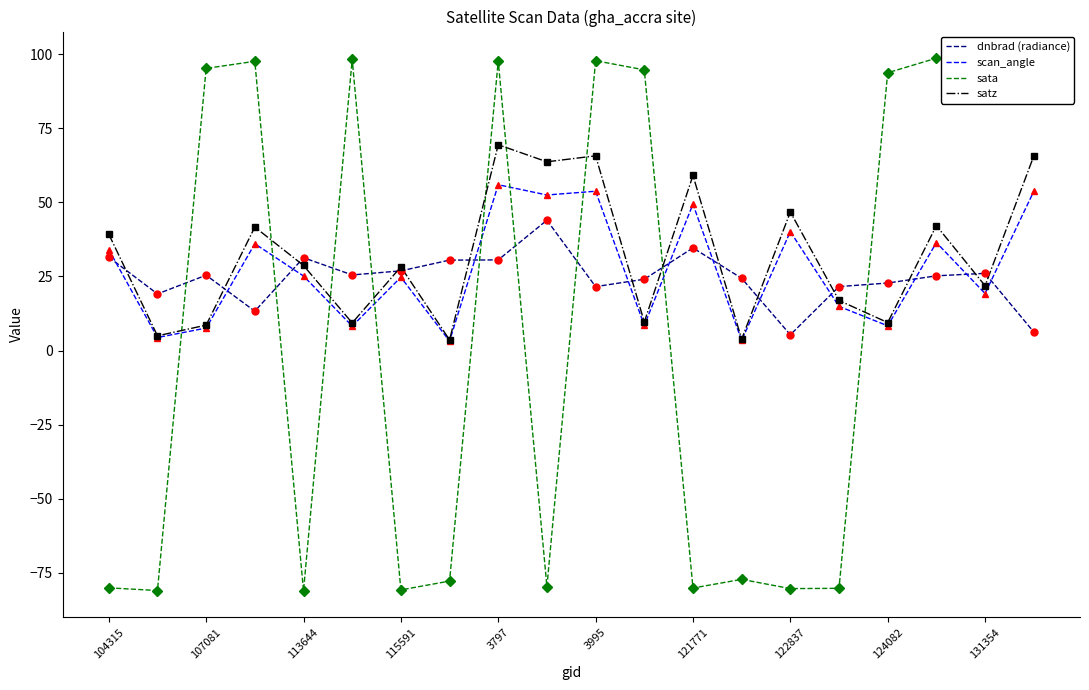

Which series ends up on top after the final intersection of sata and dnbrad (radiance)?

sata